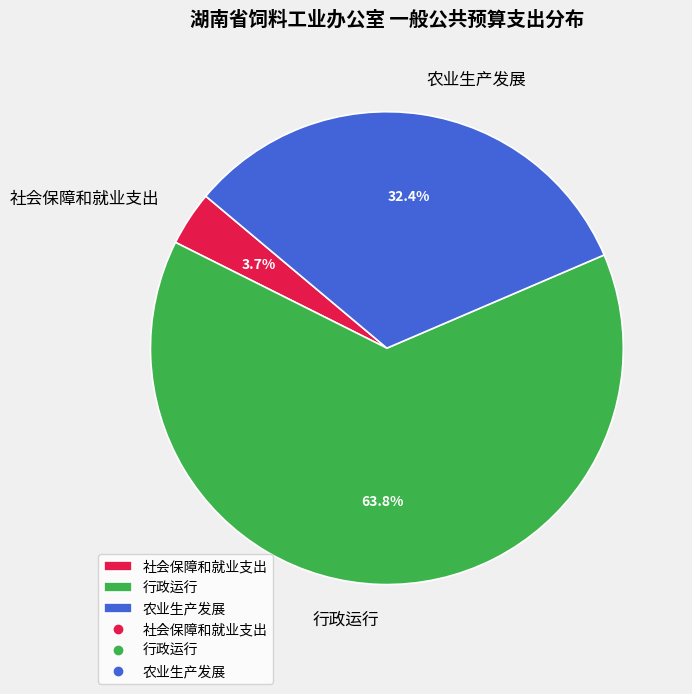

Count the number of slices in the pie.

3